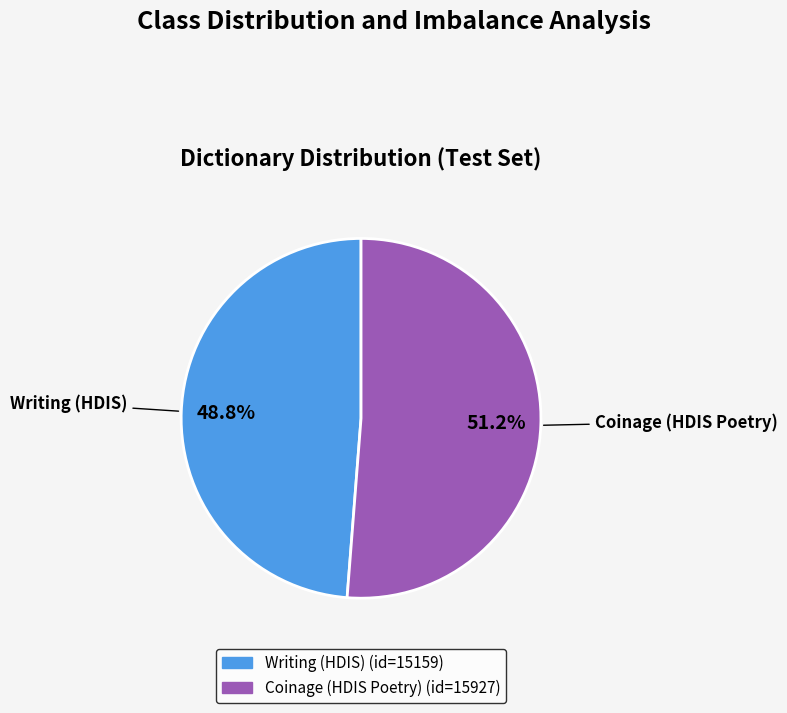

To the nearest percent, what portion does Coinage (HDIS Poetry) represent?

51%